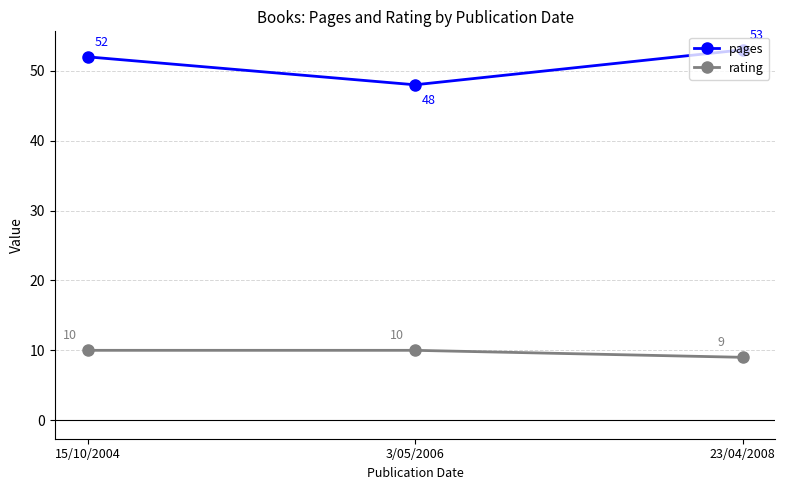

Rank the series at 23/04/2008 from lowest to highest value.

rating, pages